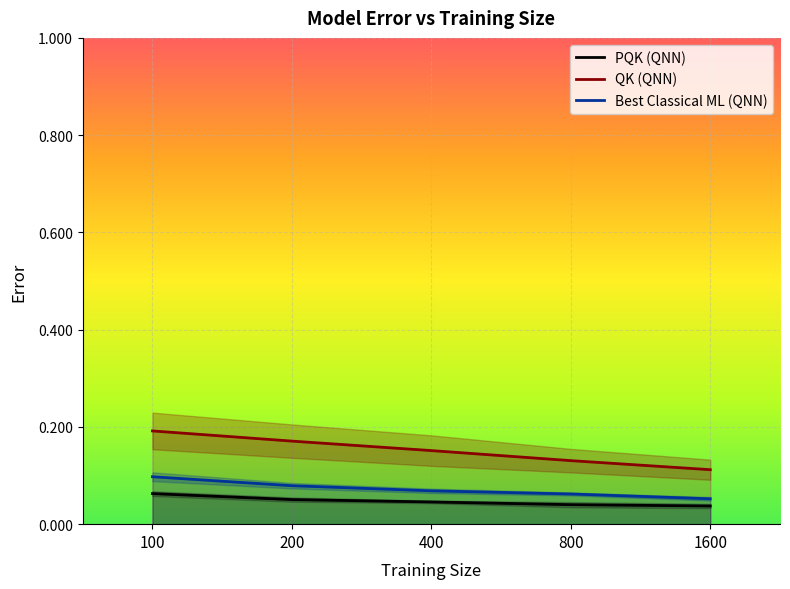

True or false: PQK (QNN) and QK (QNN) cross at least once.

False